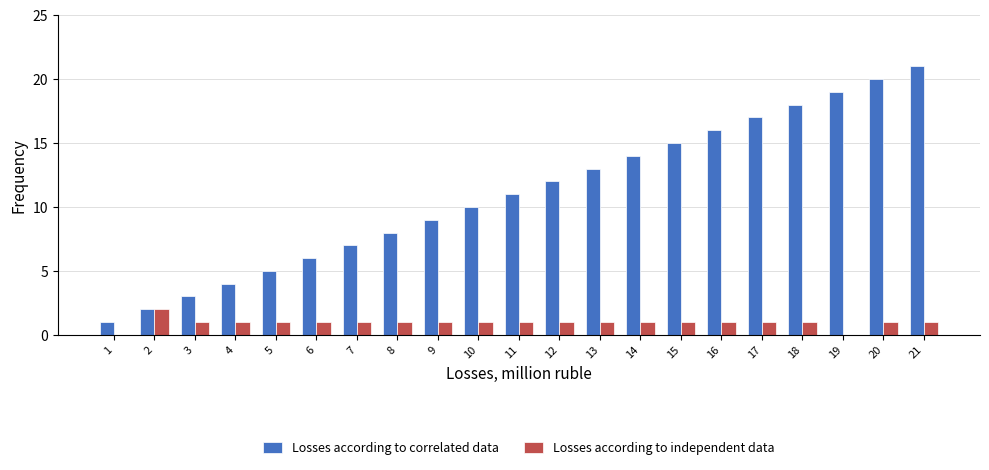

Which label corresponds to the largest value in the chart?

21